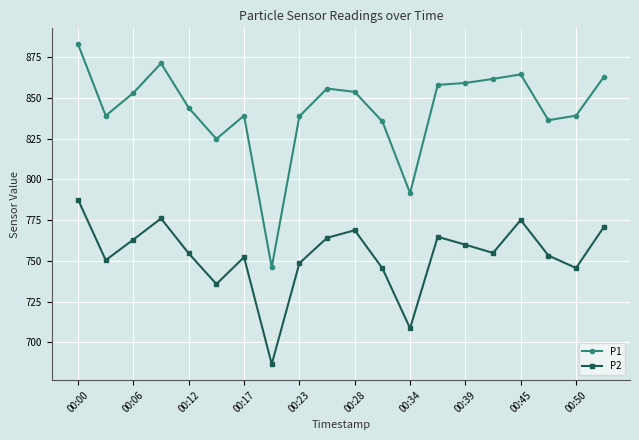

How many interior local peaks does the P2 series have?

5